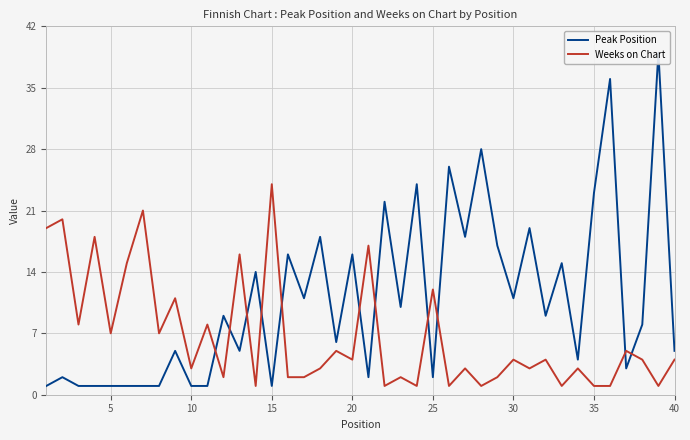

True or false: Peak Position and Weeks on Chart cross at least once.

True